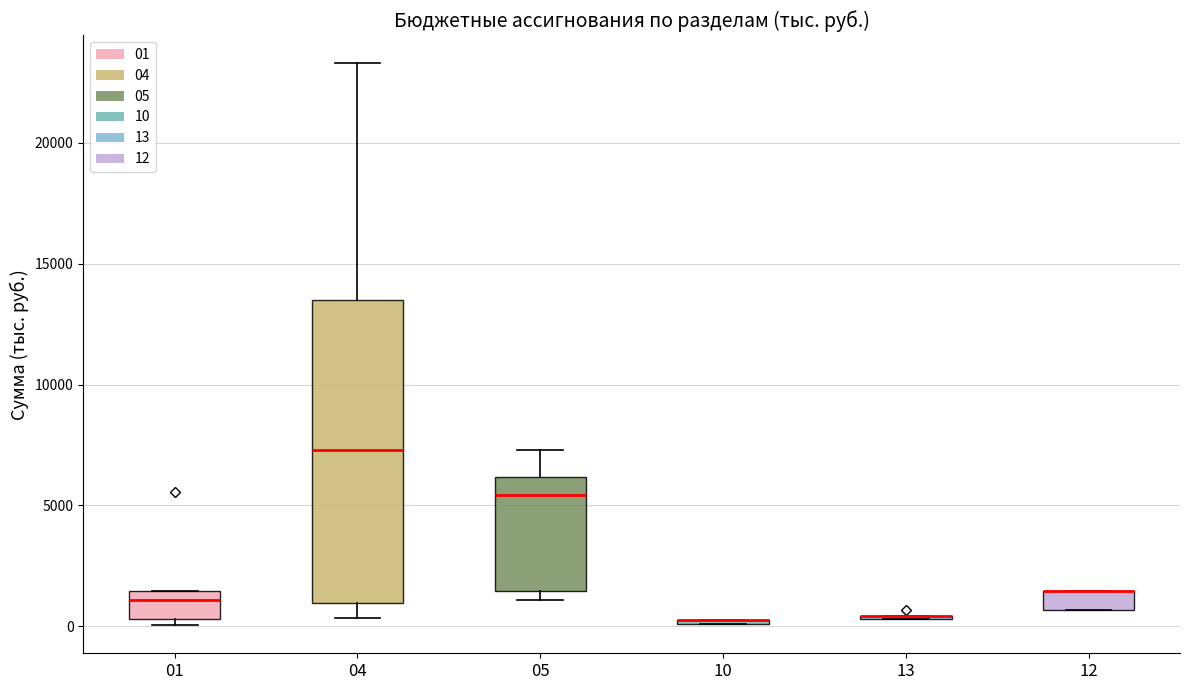

Where is the lower edge of the box at x = 04 on the y-axis? The values are not printed on the chart, so give them approximately, as read against the axis.

1000